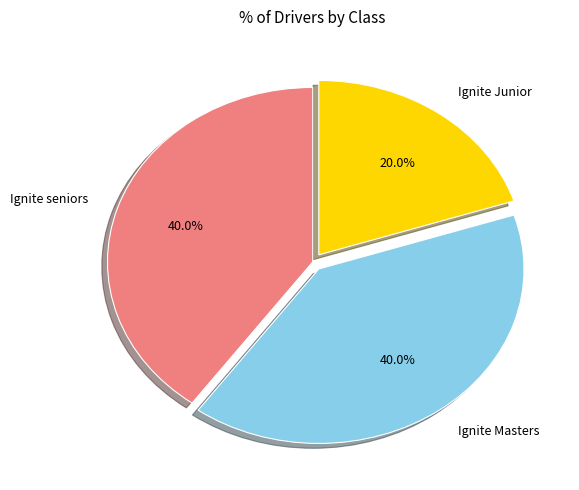

Which category has the smallest portion of the pie?

Ignite Junior